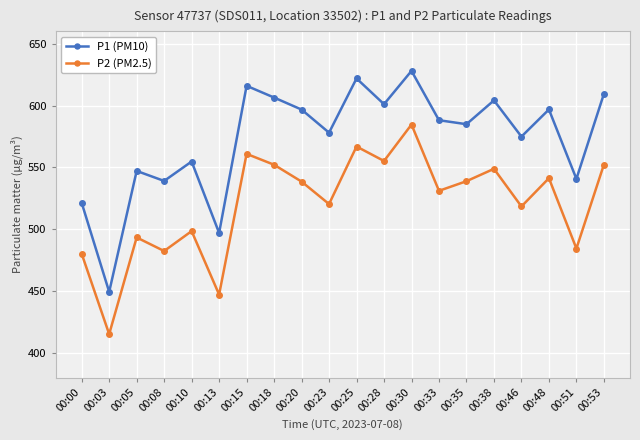

Which series has the largest range (max minus min)?

P1 (PM10)